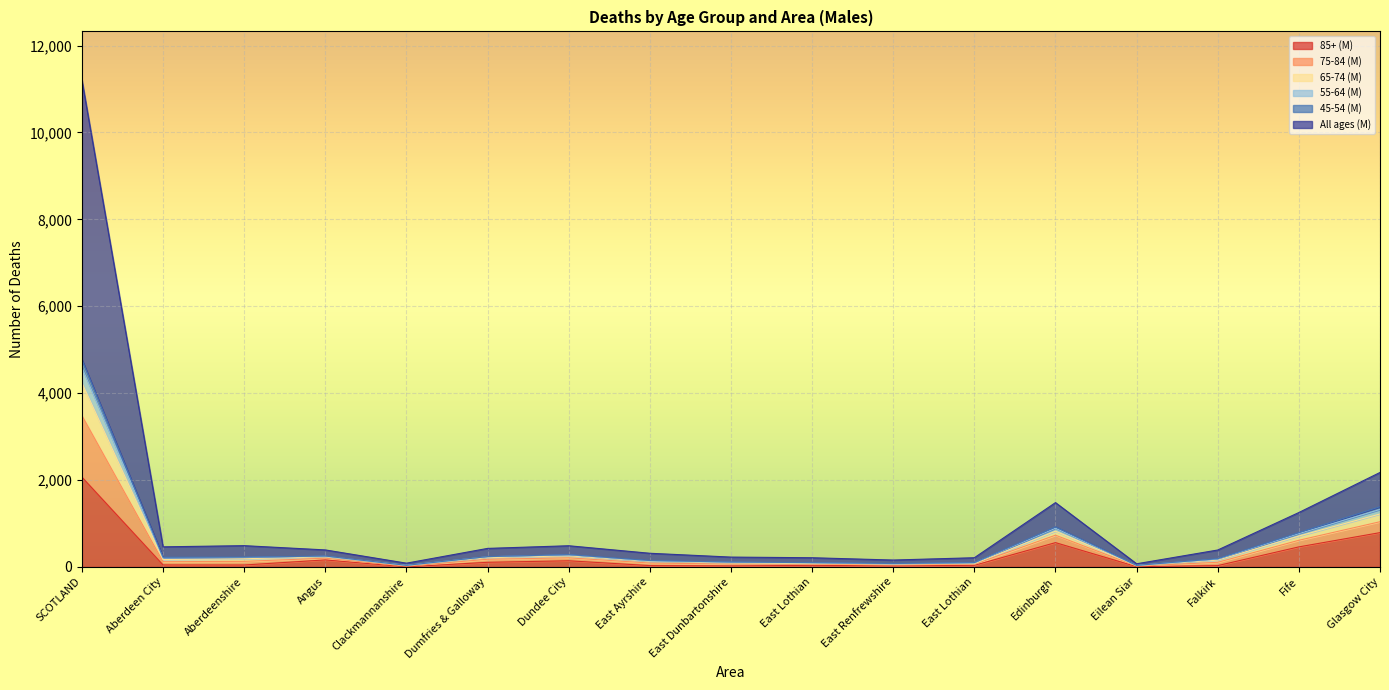

What is the lowest value of the 45-54 (M) series?

29